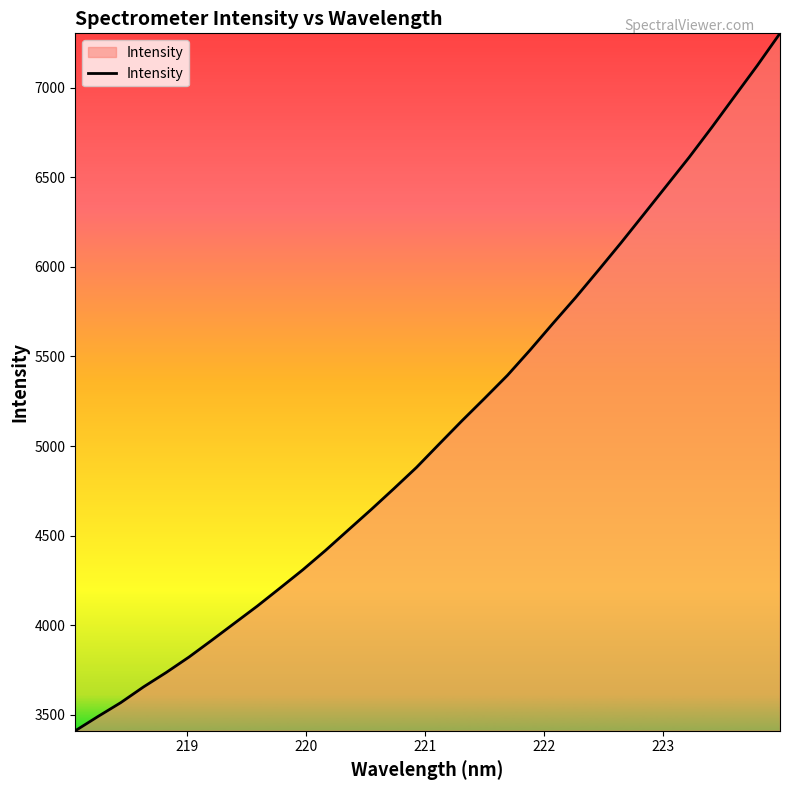

What is the difference between the maximum and minimum values?

3891.4